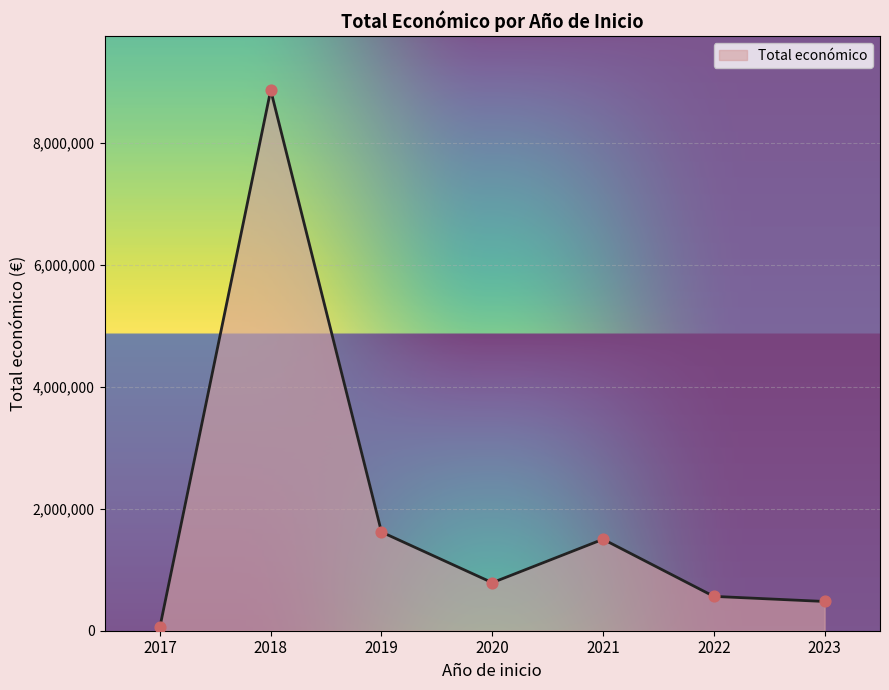

Between 2018 and 2020, which is larger?

2018